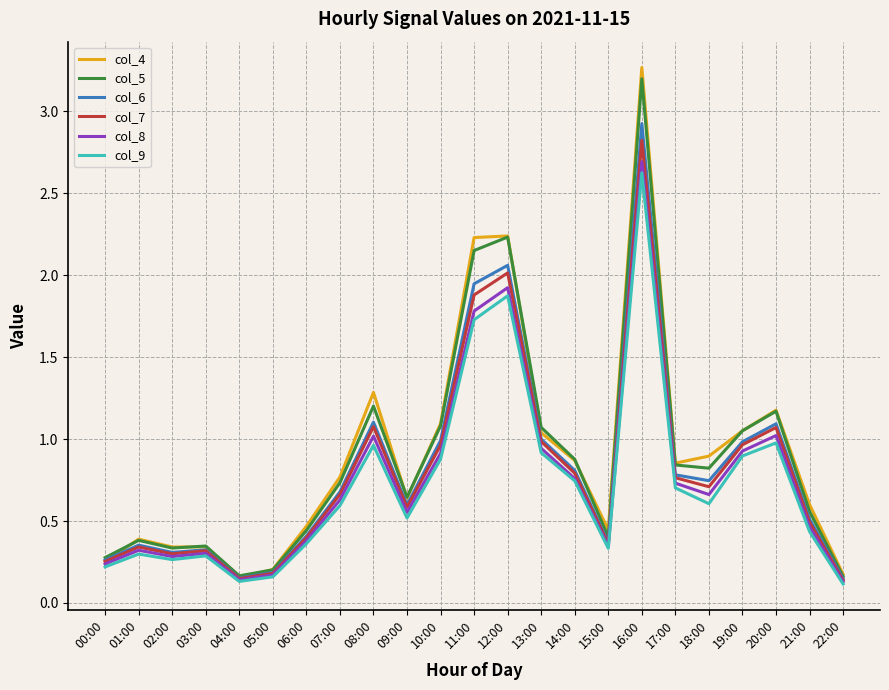

Is the value of col_5 at 08:00 greater than the value of col_7 at 09:00?

Yes